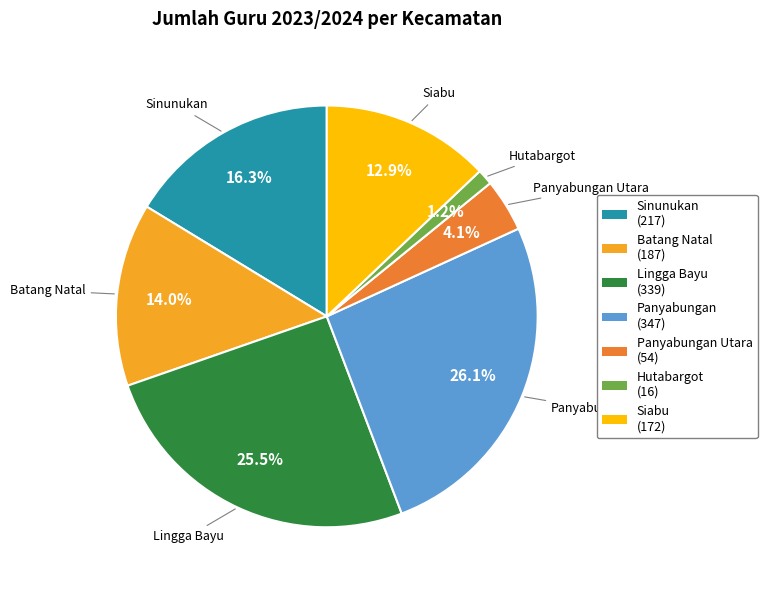

What is the ratio of the value at Sinunukan to the value at Siabu?

1.3